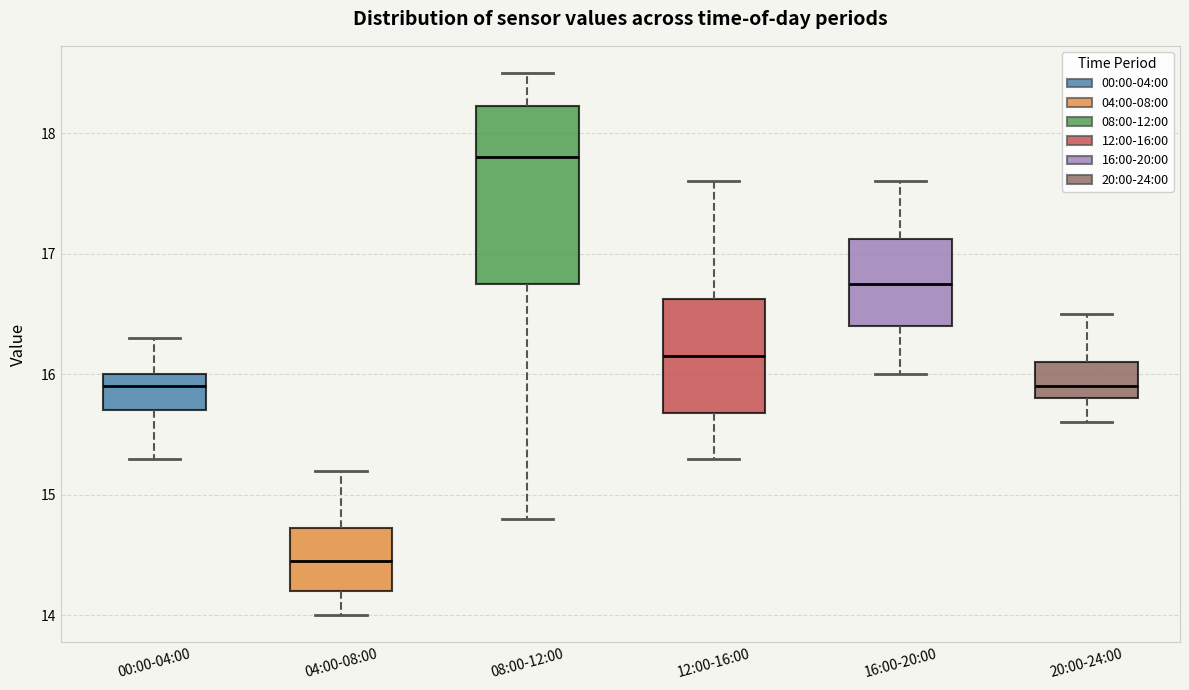

Reading left to right, read every box against the y-axis: the position of its median line, the range the box covers, and the ends of its whiskers. The values are not printed on the chart, so give them approximately, as read against the axis.

00:00-04:00: median 15.9, box 15.7 to 16.0, whiskers 15.3 to 16.3
04:00-08:00: median 14.5, box 14.2 to 14.7, whiskers 14.0 to 15.2
08:00-12:00: median 17.8, box 16.8 to 18.2, whiskers 14.8 to 18.5
12:00-16:00: median 16.2, box 15.7 to 16.6, whiskers 15.3 to 17.6
16:00-20:00: median 16.8, box 16.4 to 17.1, whiskers 16.0 to 17.6
20:00-24:00: median 15.9, box 15.8 to 16.1, whiskers 15.6 to 16.5